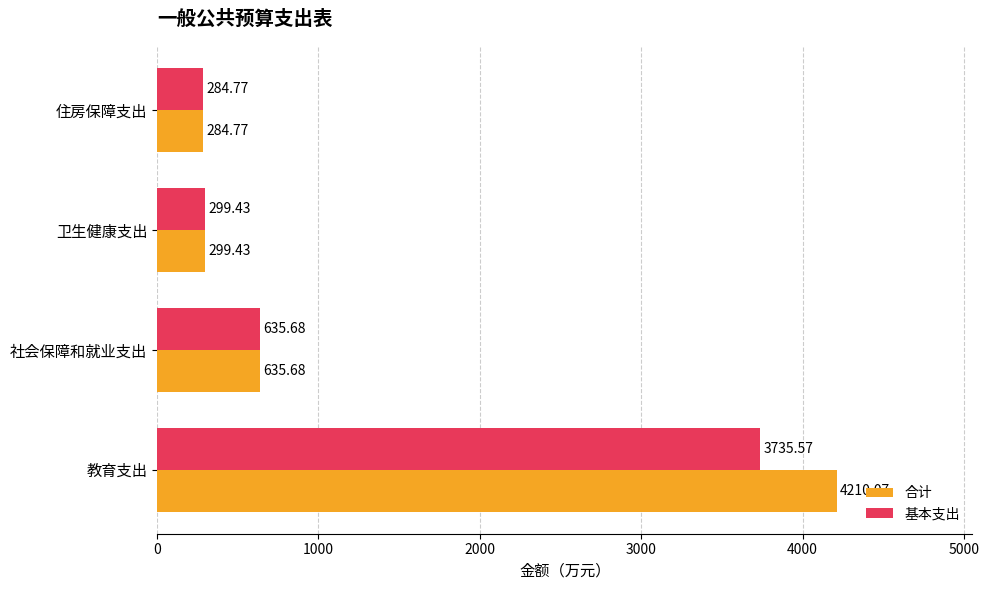

List the labels in order of 合计 value, smallest first.

住房保障支出, 卫生健康支出, 社会保障和就业支出, 教育支出